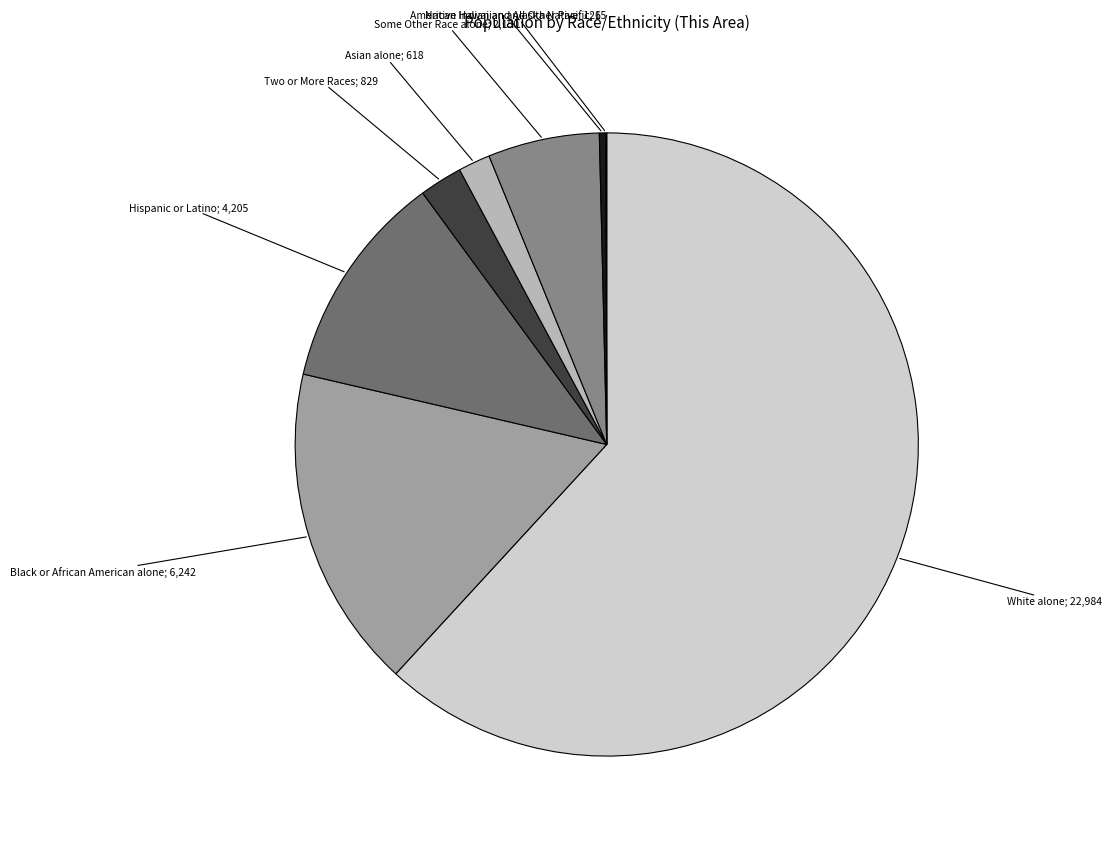

Does any single category account for the majority?

Yes